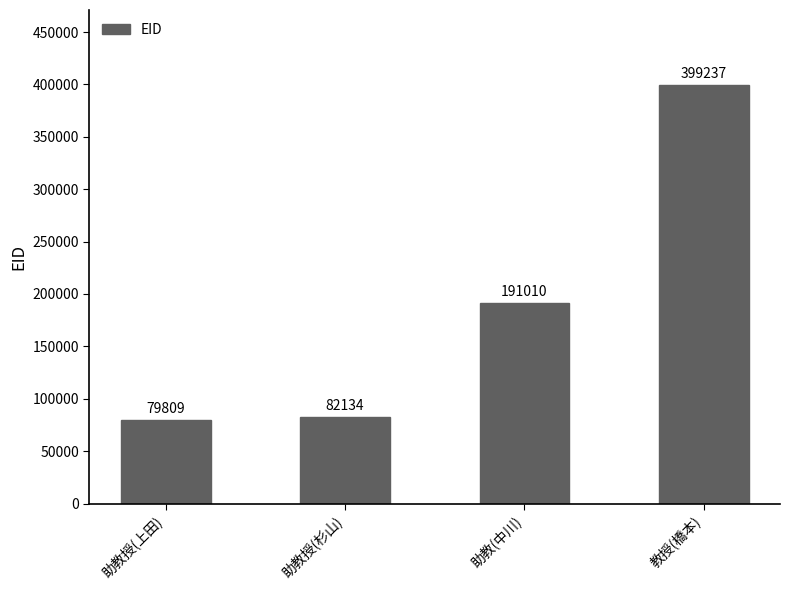

What is the sum of all values?

752190